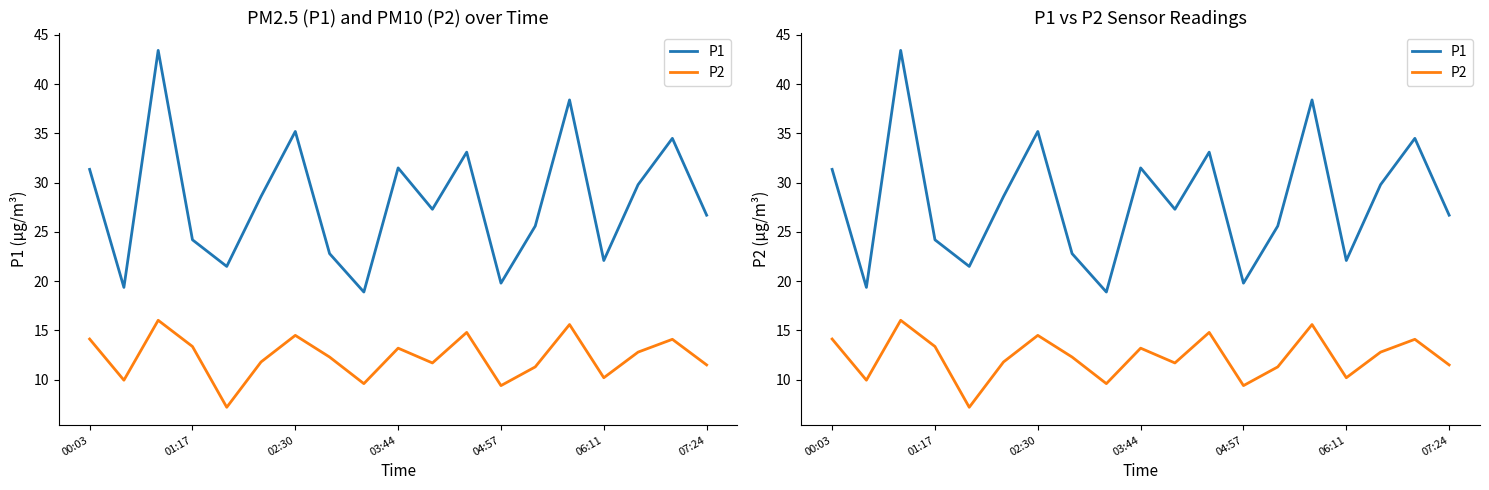

True or false: P2 has a value of 16.4 at 7.

False